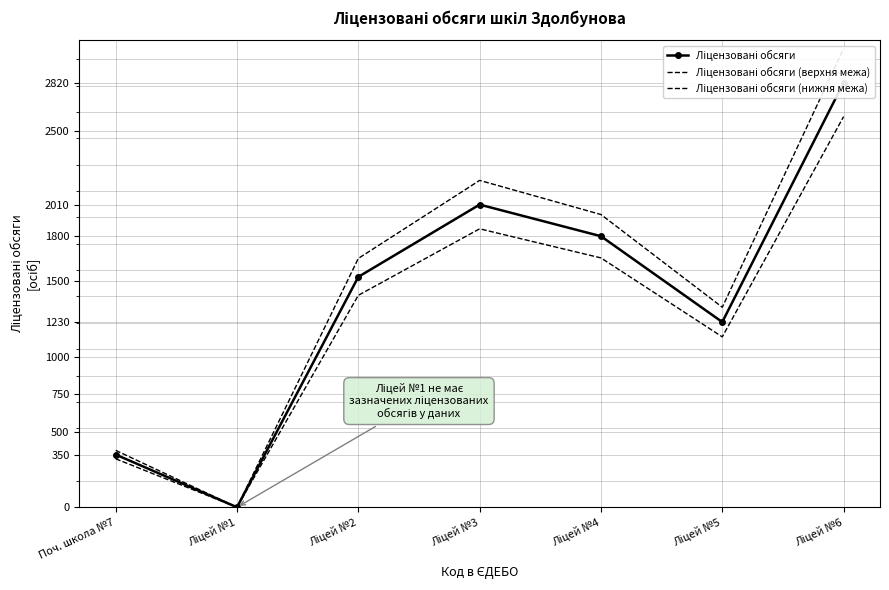

What is the approximate value of Ліцензовані обсяги at Ліцей №2?

1530.0